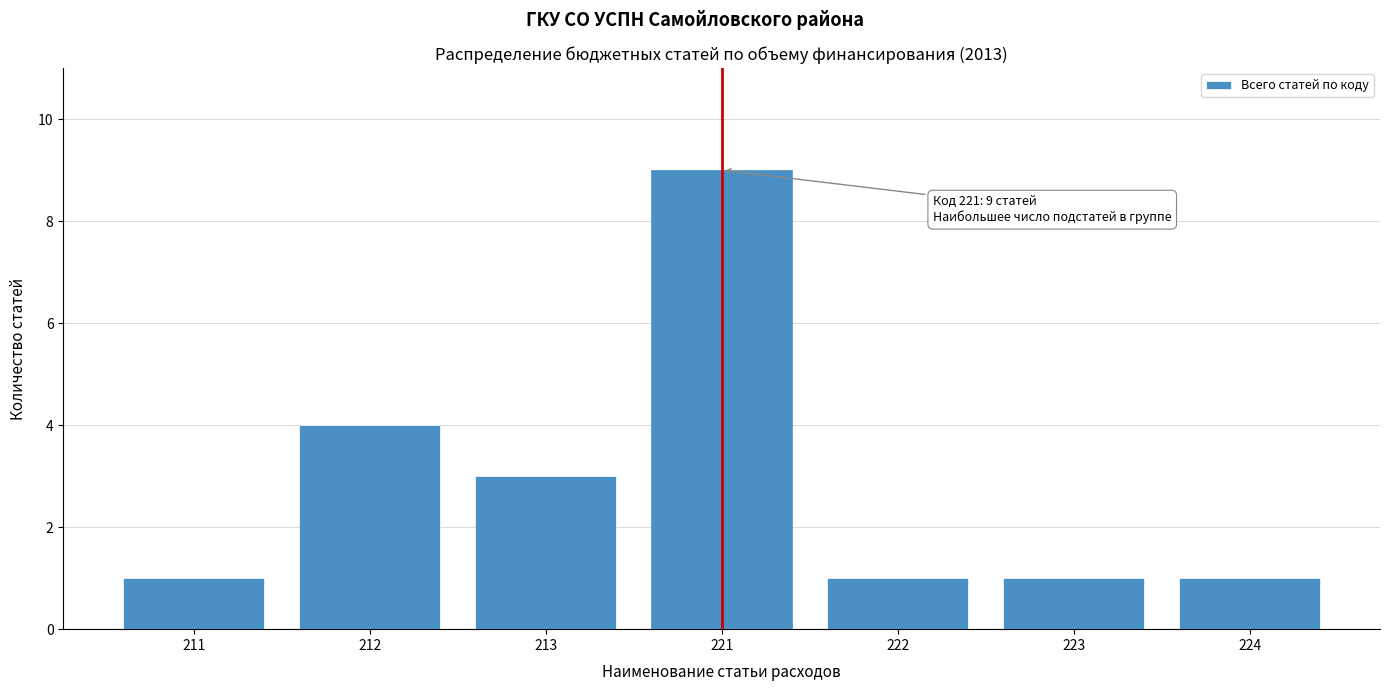

Reading left to right, list all the values displayed in this chart.

211=1	212=4	213=3	221=9	222=1	223=1	224=1